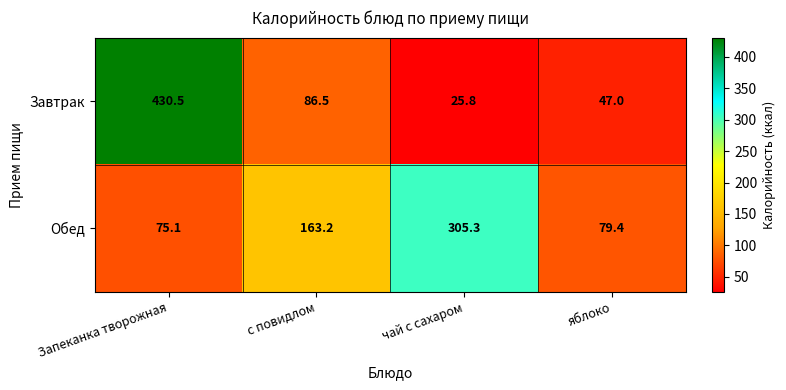

Which series has the widest spread of values?

Завтрак